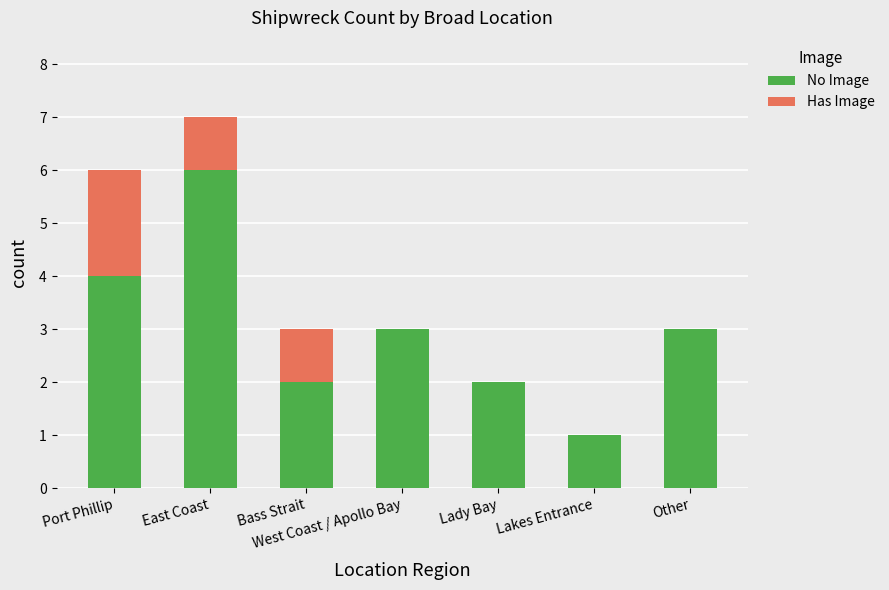

Is it true that No Image equals 4 at Other?

False